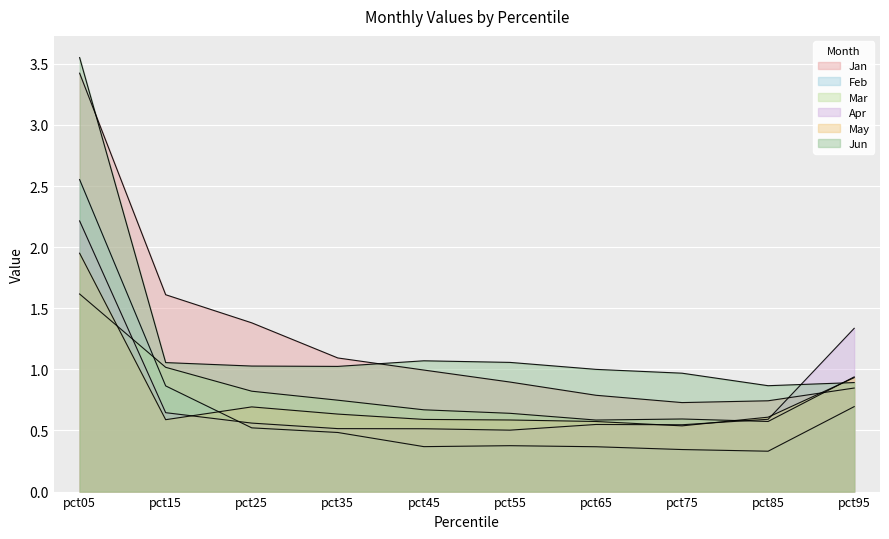

What is the value of the Feb point at the 5th from the left?

0.4